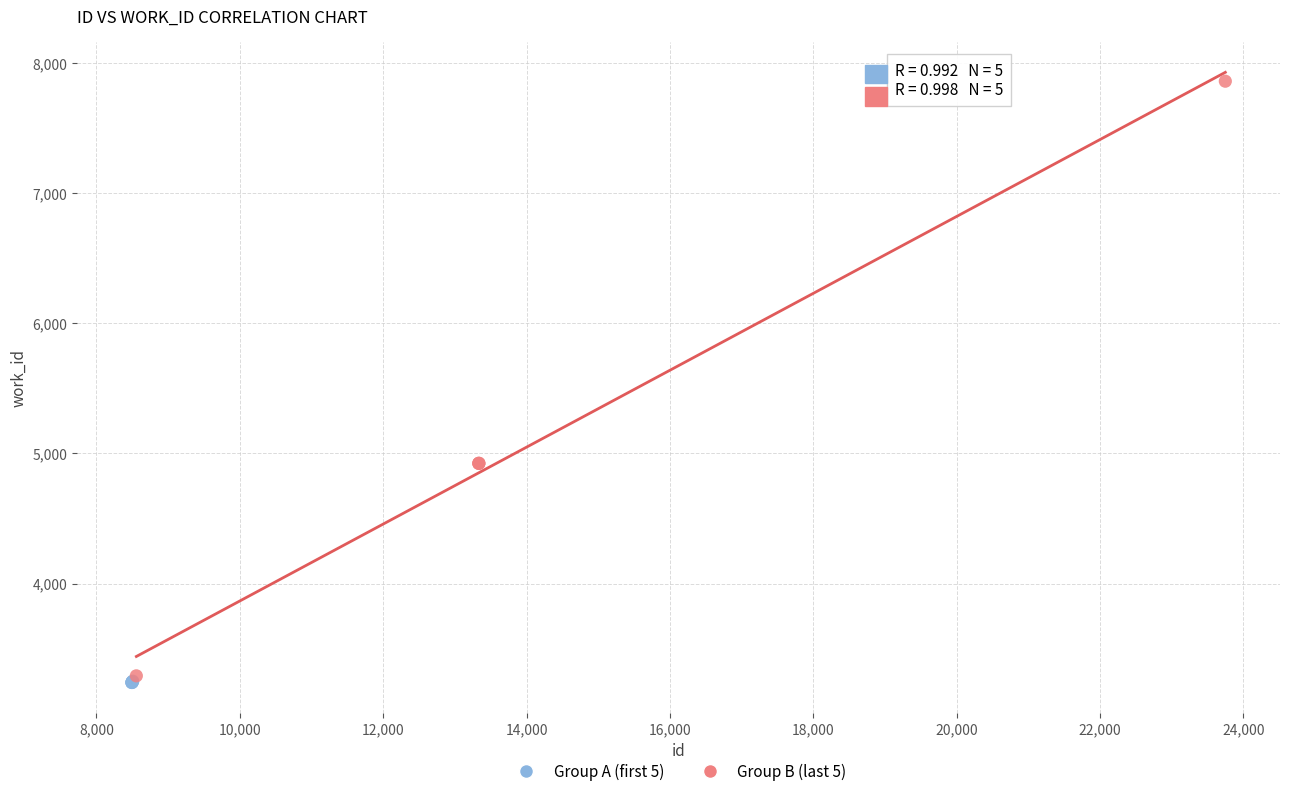

What are all the series names shown in the legend?

Group A (first 5), Group B (last 5)